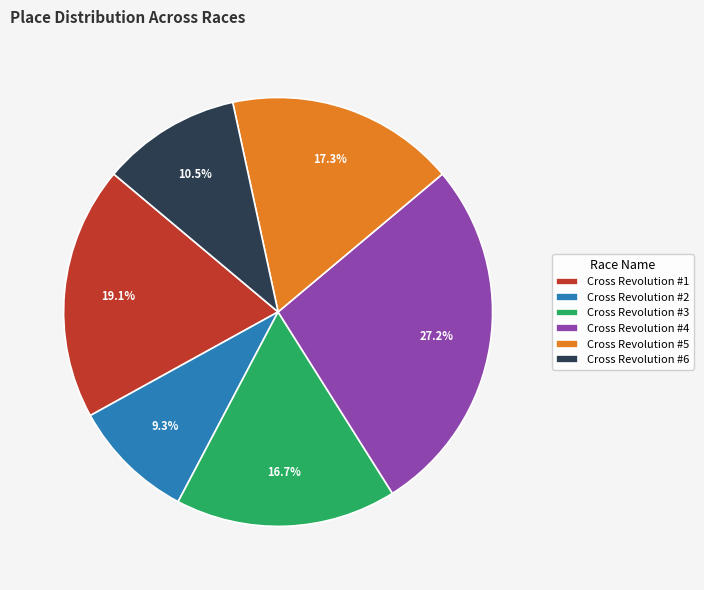

How much of the chart is everything except Cross Revolution #2?

90.7%